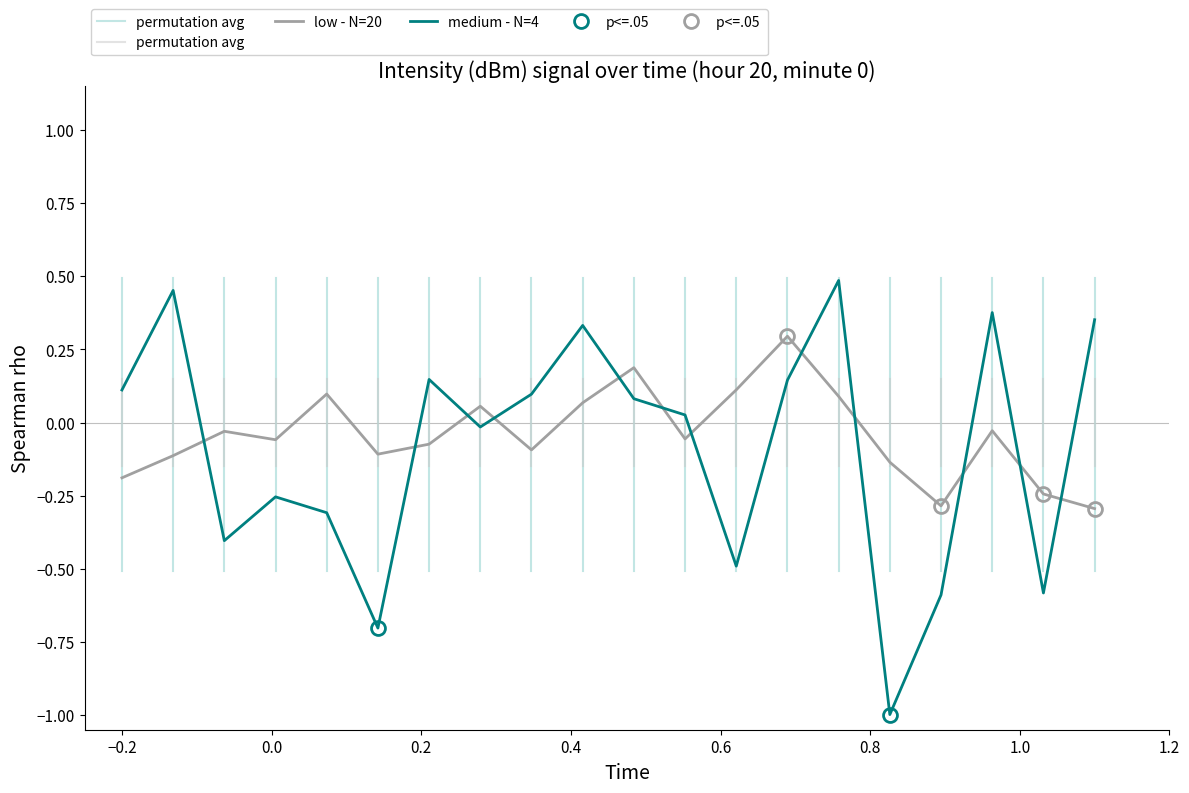

How many times do low - N=20 and medium - N=4 cross each other?

12